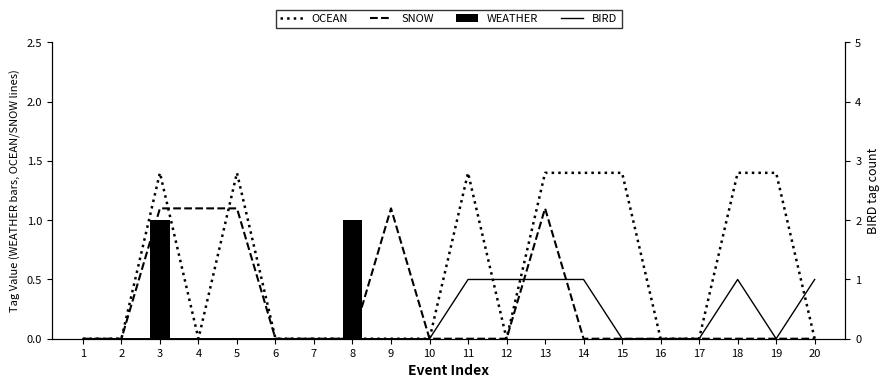

The value of WEATHER at 19 is 0.6. True or false?

False